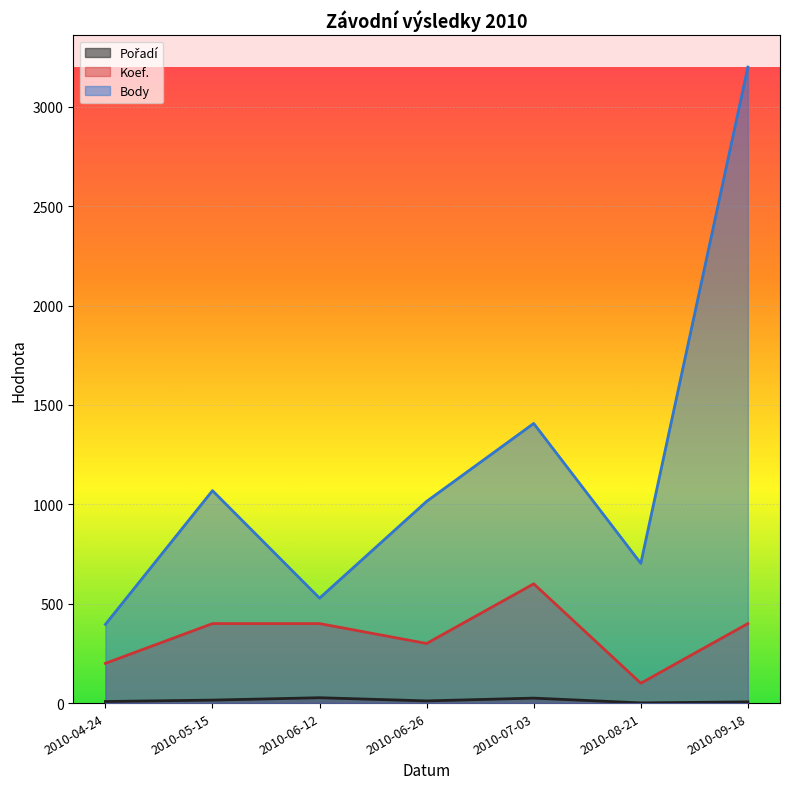

At how many categories does at least one series exceed 3128?

1